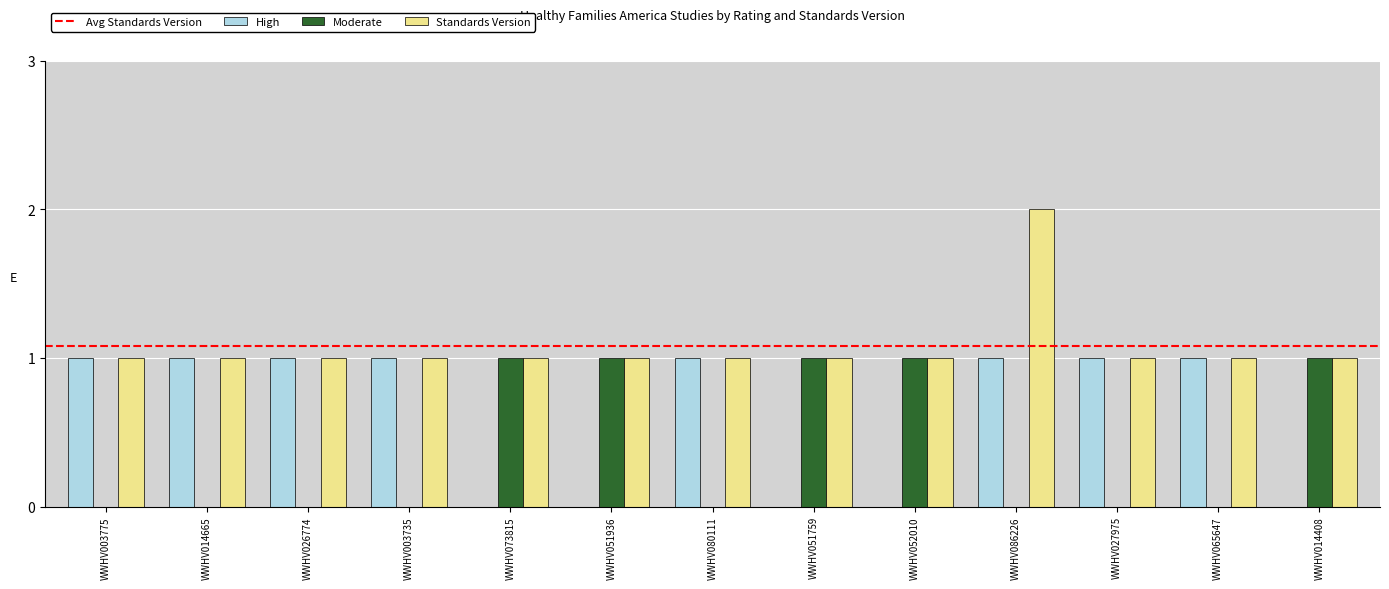

Are the bars grouped side by side (vs. stacked)?

Yes